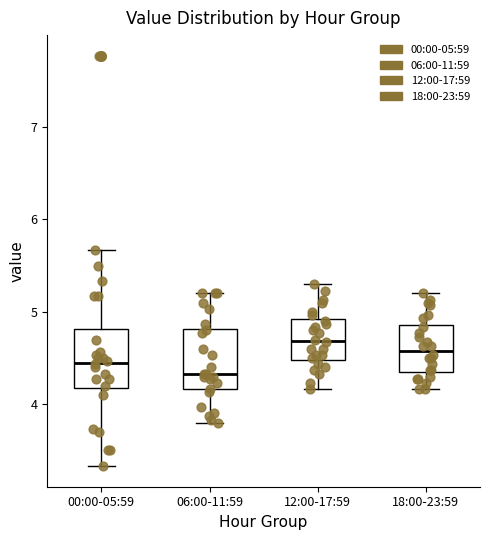

Reading left to right, read every box against the y-axis: the position of its median line, the range the box covers, and the ends of its whiskers. The values are not printed on the chart, so give them approximately, as read against the axis.

00:00-05:59: median 4.5, box 4.2 to 4.8, whiskers 3.3 to 5.7
06:00-11:59: median 4.3, box 4.2 to 4.8, whiskers 3.8 to 5.2
12:00-17:59: median 4.7, box 4.5 to 4.9, whiskers 4.2 to 5.3
18:00-23:59: median 4.6, box 4.4 to 4.9, whiskers 4.2 to 5.2